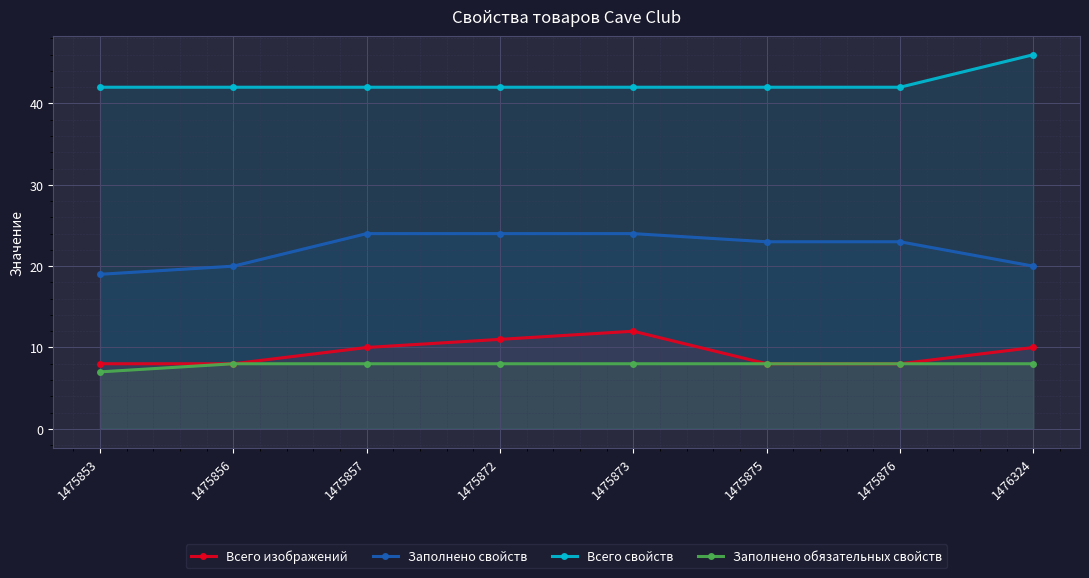

What is the value of the Всего изображений point at the 7th from the left?

8